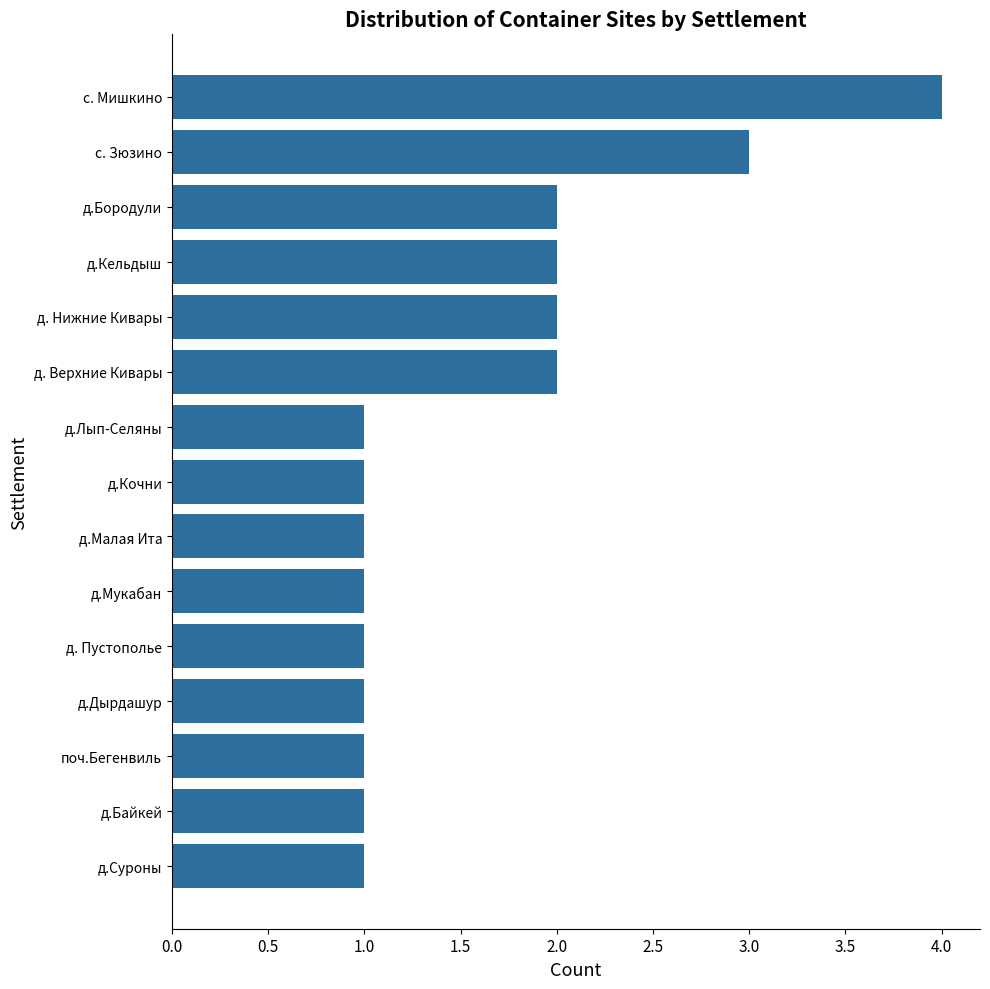

Reading top to bottom, what are all the values shown in this chart?

с. Мишкино=4	с. Зюзино=3	д.Бородули=2	д.Кельдыш=2	д. Нижние Кивары=2	д. Верхние Кивары=2	д.Лып-Селяны=1	д.Кочни=1	д.Малая Ита=1	д.Мукабан=1	д. Пустополье=1	д.Дырдашур=1	поч.Бегенвиль=1	д.Байкей=1	д.Суроны=1